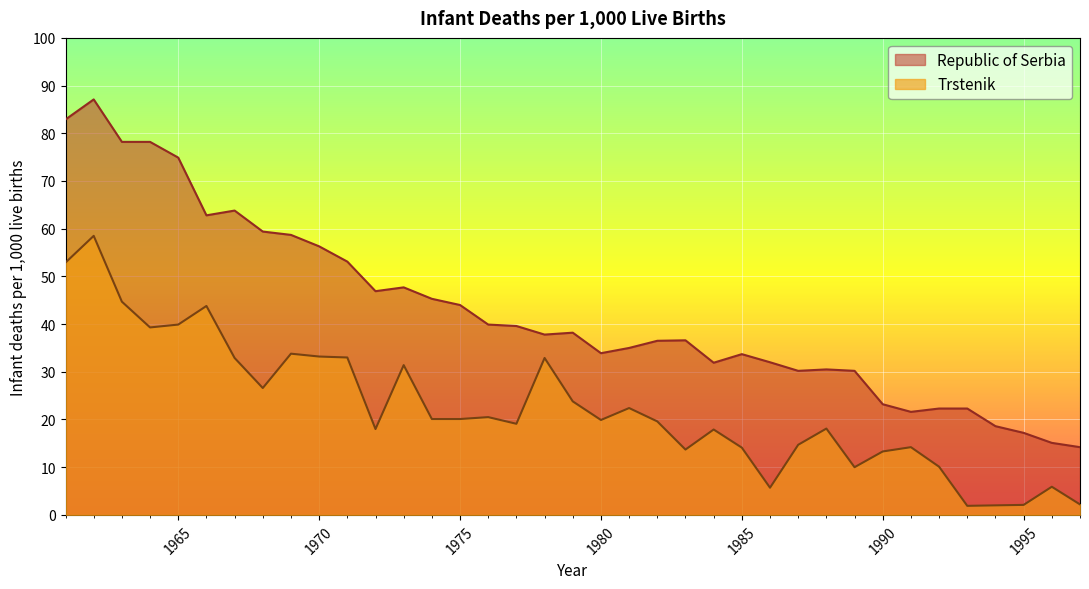

What is the sum of all Republic of Serbia values?

1579.8